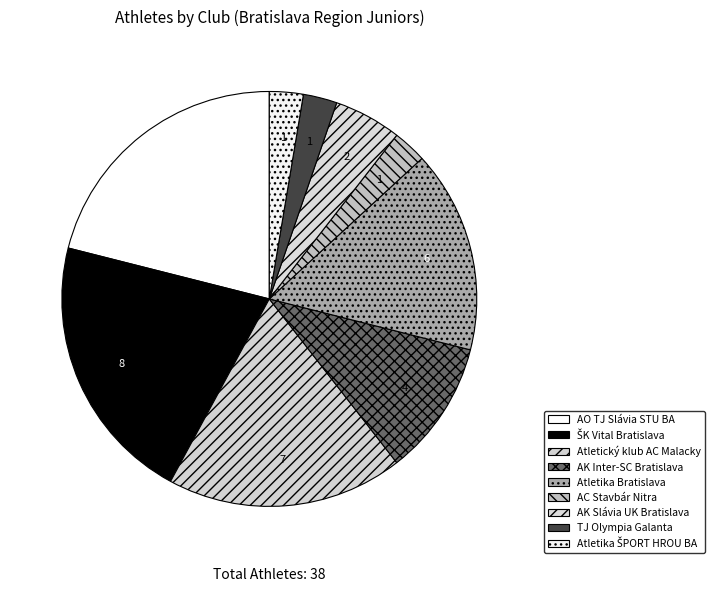

How many slices are in this pie chart?

9